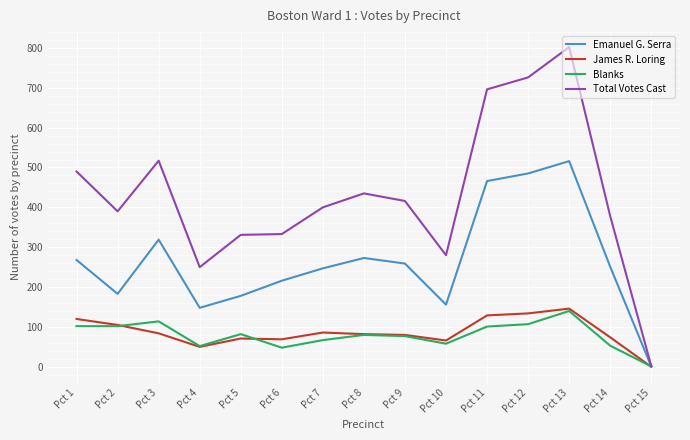

What is the difference between the maximum and minimum values in the James R. Loring series?

146